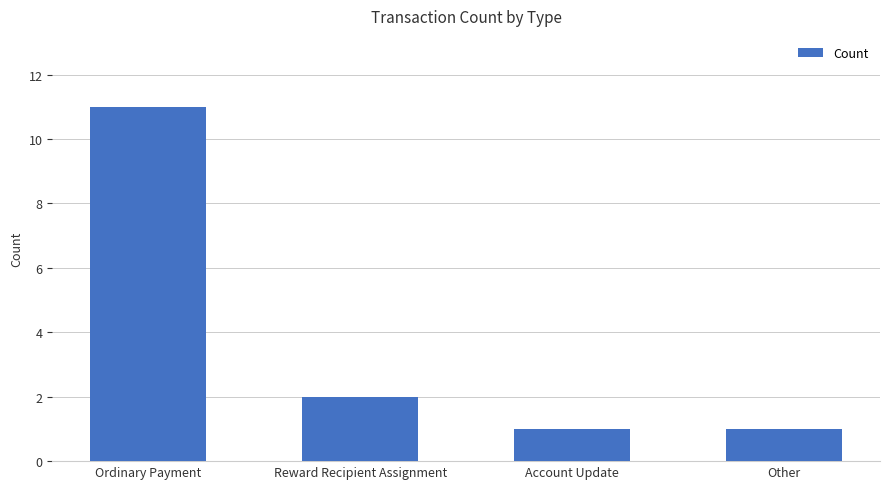

What is the smallest value displayed?

1